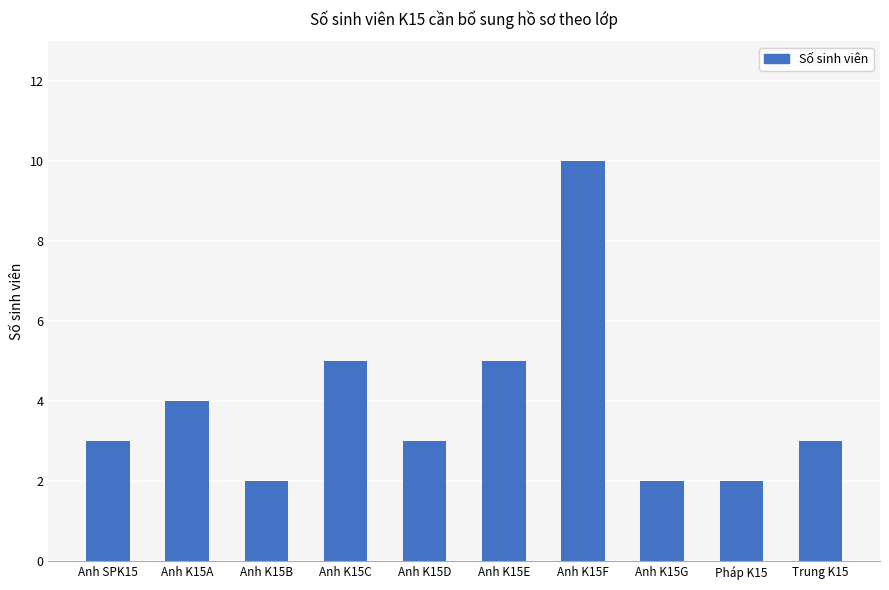

What position from the left is Anh K15G?

8